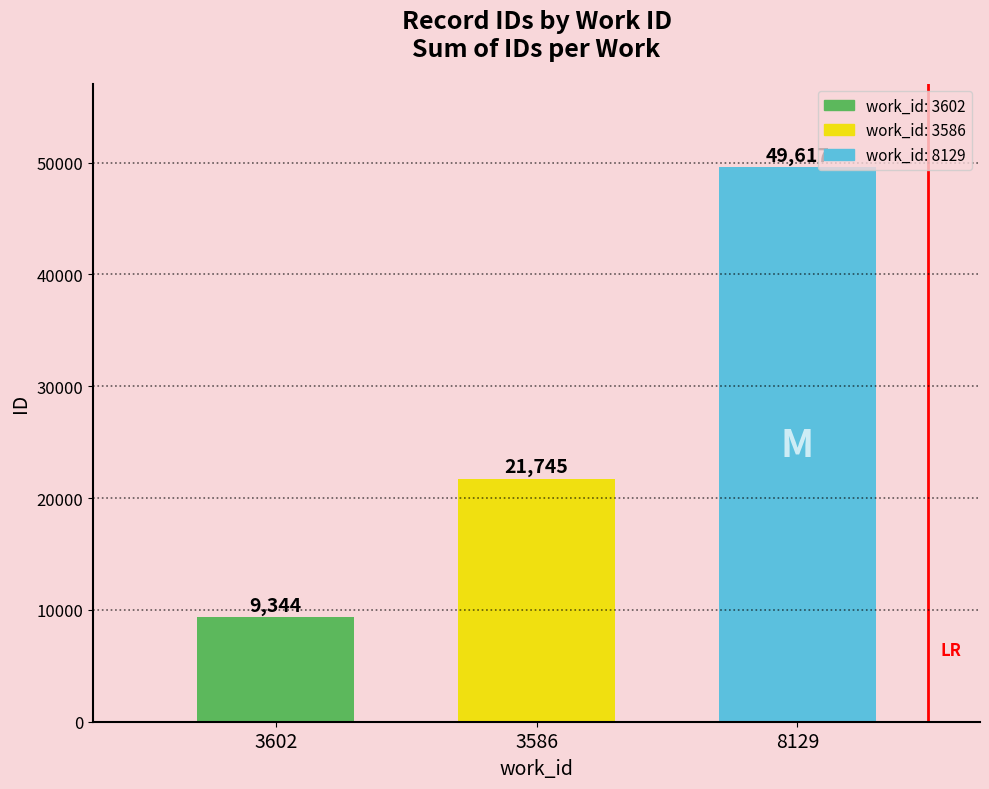

What is the maximum value shown in the chart?

49617